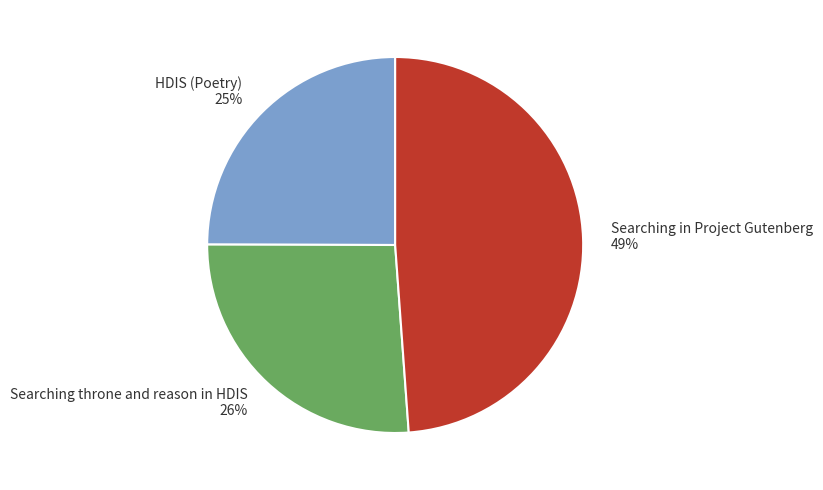

To the nearest percent, what percentage of the pie is Searching throne and reason in HDIS?

26%